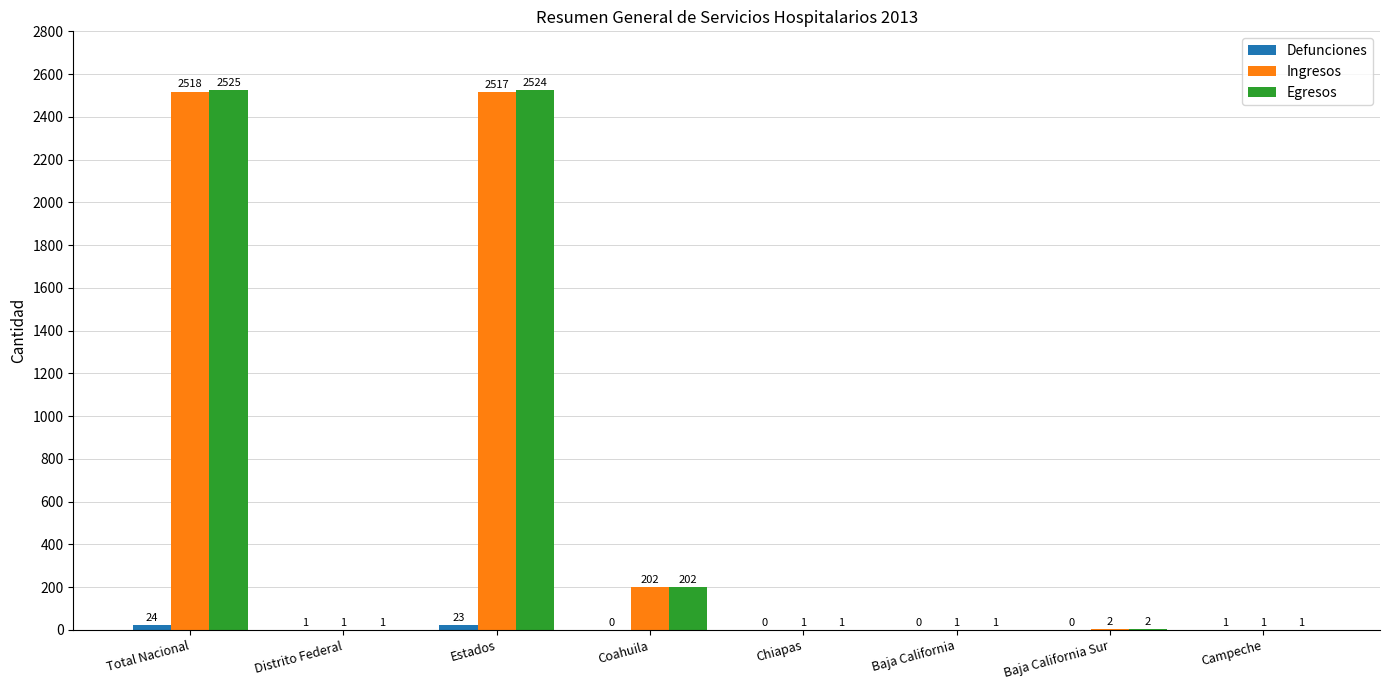

Which category has the highest value in the Ingresos series?

Total Nacional